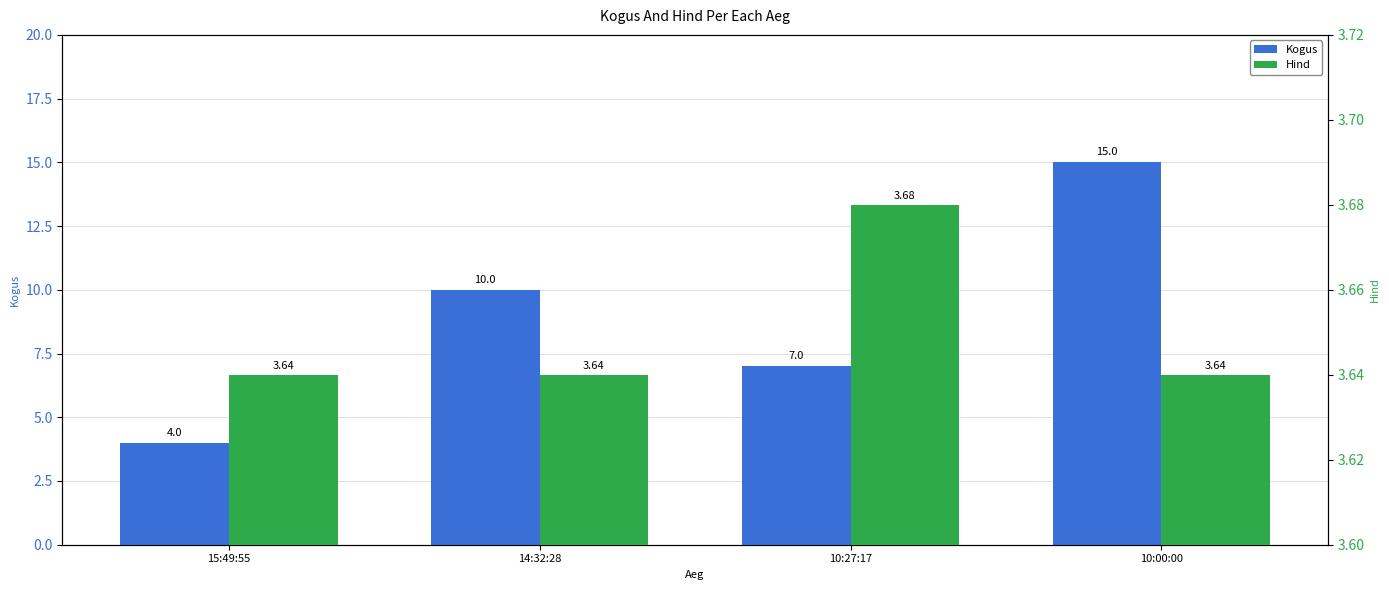

What is the maximum value for Hind?

3.7